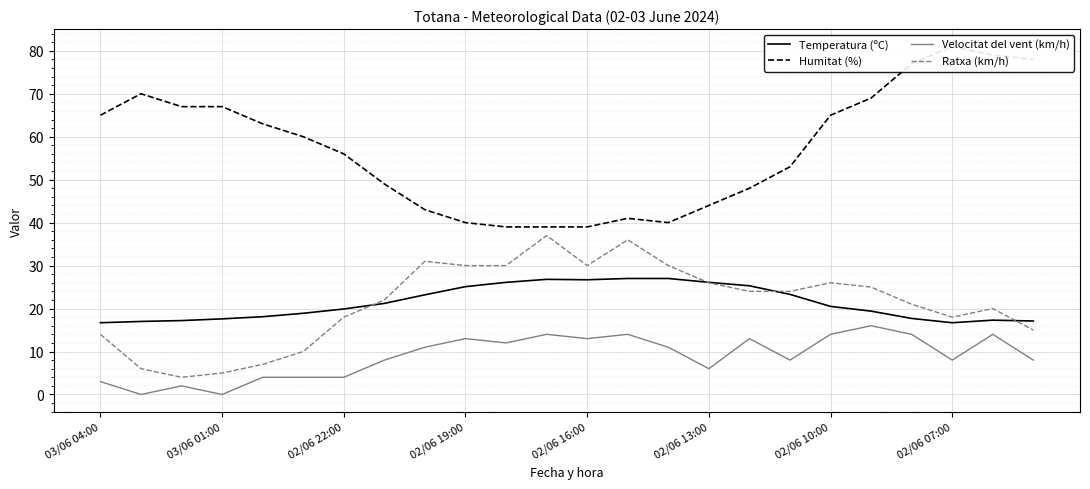

The value of Ratxa (km/h) at 03/06 01:00 is 5.0. True or false?

True